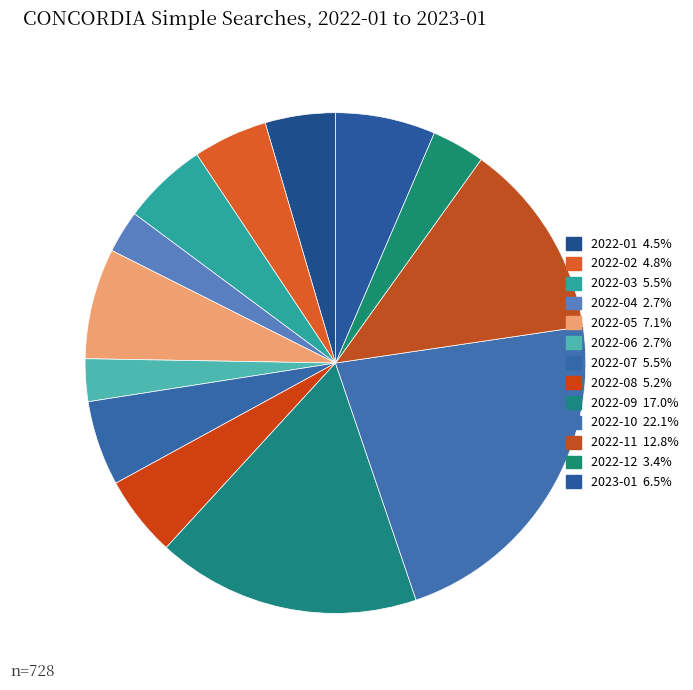

How many slices are in this pie chart?

13